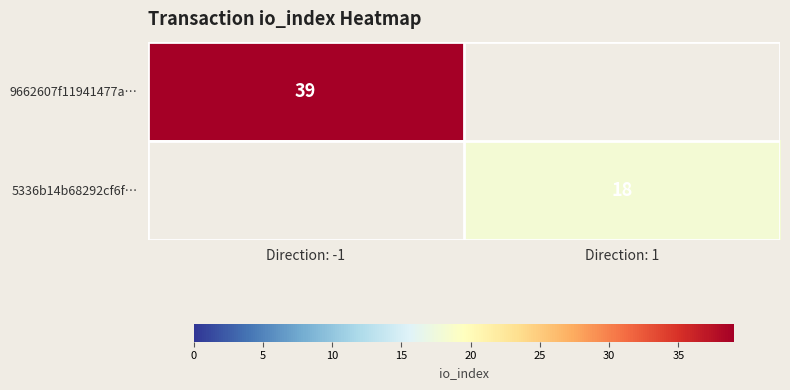

Is the value of 5336b14b68292cf6f… at Direction: 1 greater than the value of 9662607f11941477a… at Direction: -1?

No